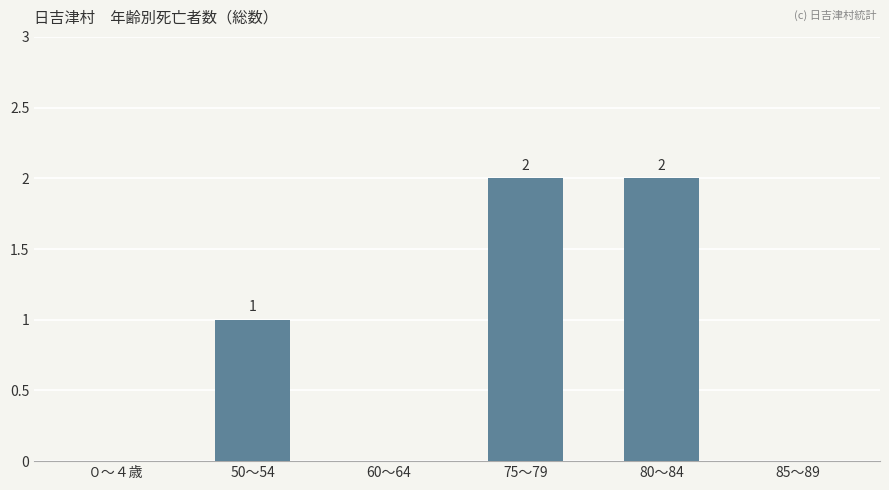

The value at ０～４歳 is 0. True or false?

True